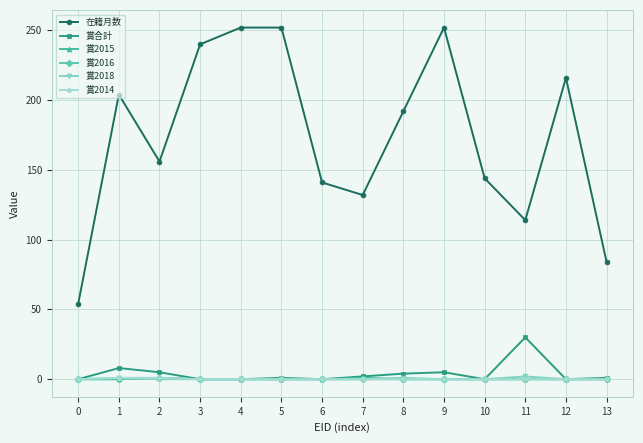

Is the value of 賞2015 at 0 greater than the value of 賞合計 at 1?

No